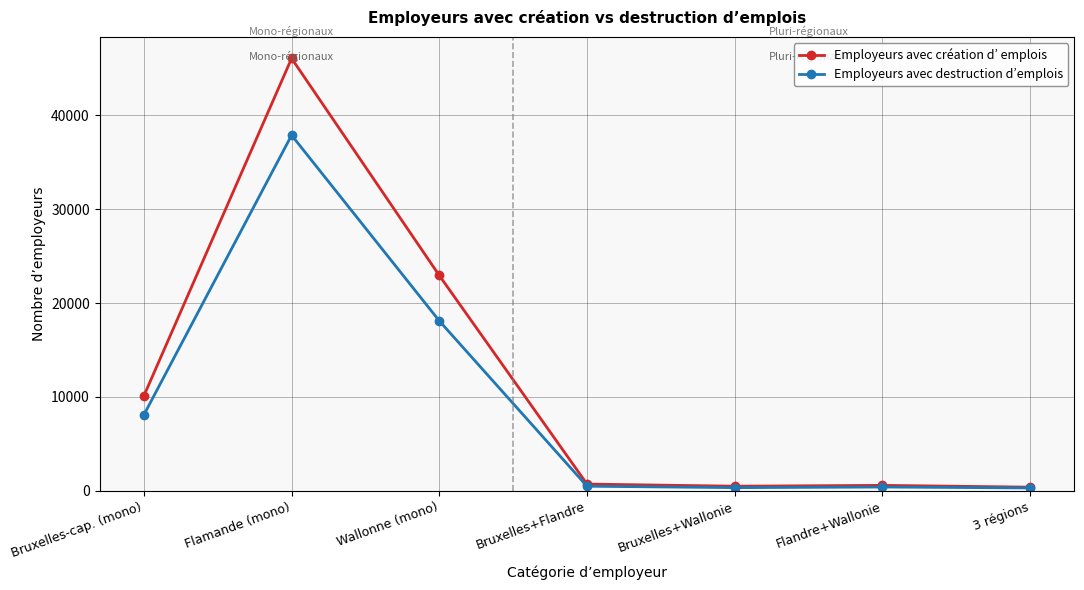

At which category is the sum across all series the highest?

Flamande (mono)